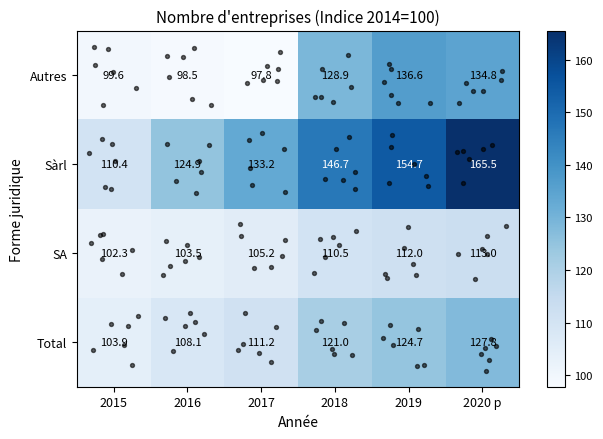

List the labels in order of Autres value, smallest first.

2017, 2016, 2015, 2018, 2020 p, 2019